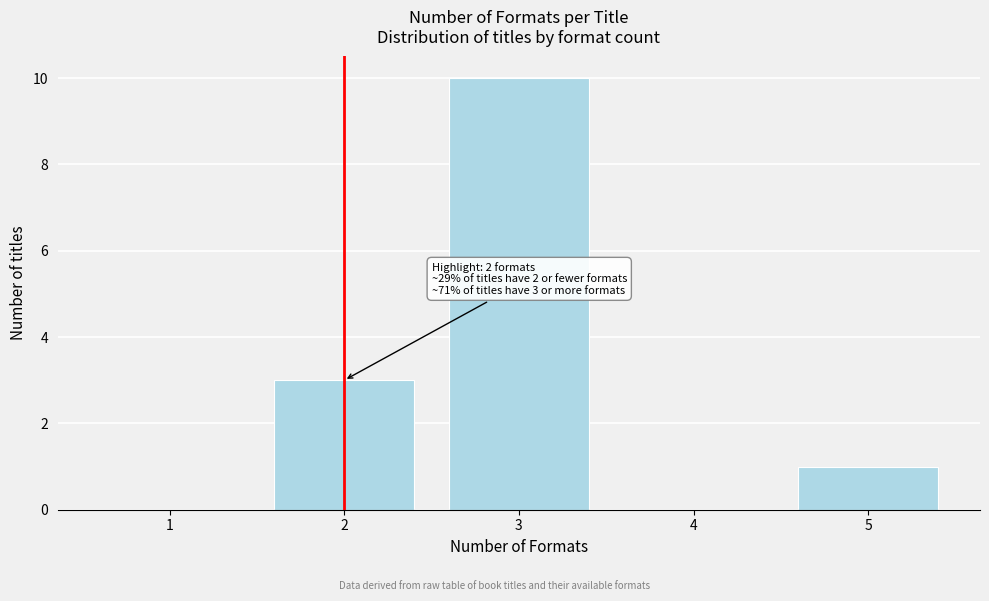

Reading right to left, list all the values displayed in this chart.

5=1	4=0	3=10	2=3	1=0